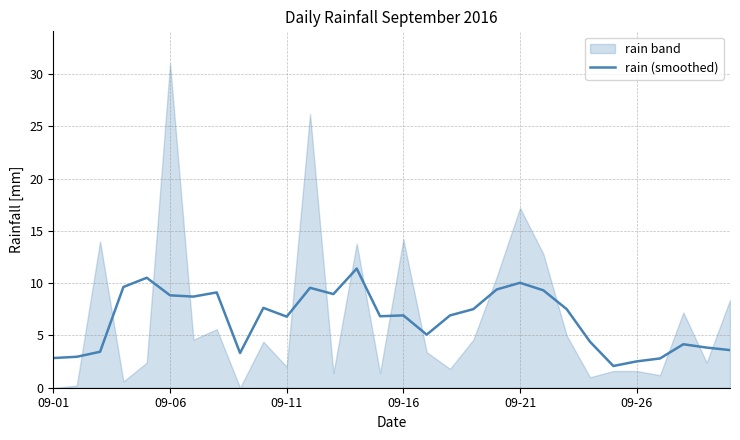

Is it true that rain (smoothed) equals 6.8 at 09-11?

True